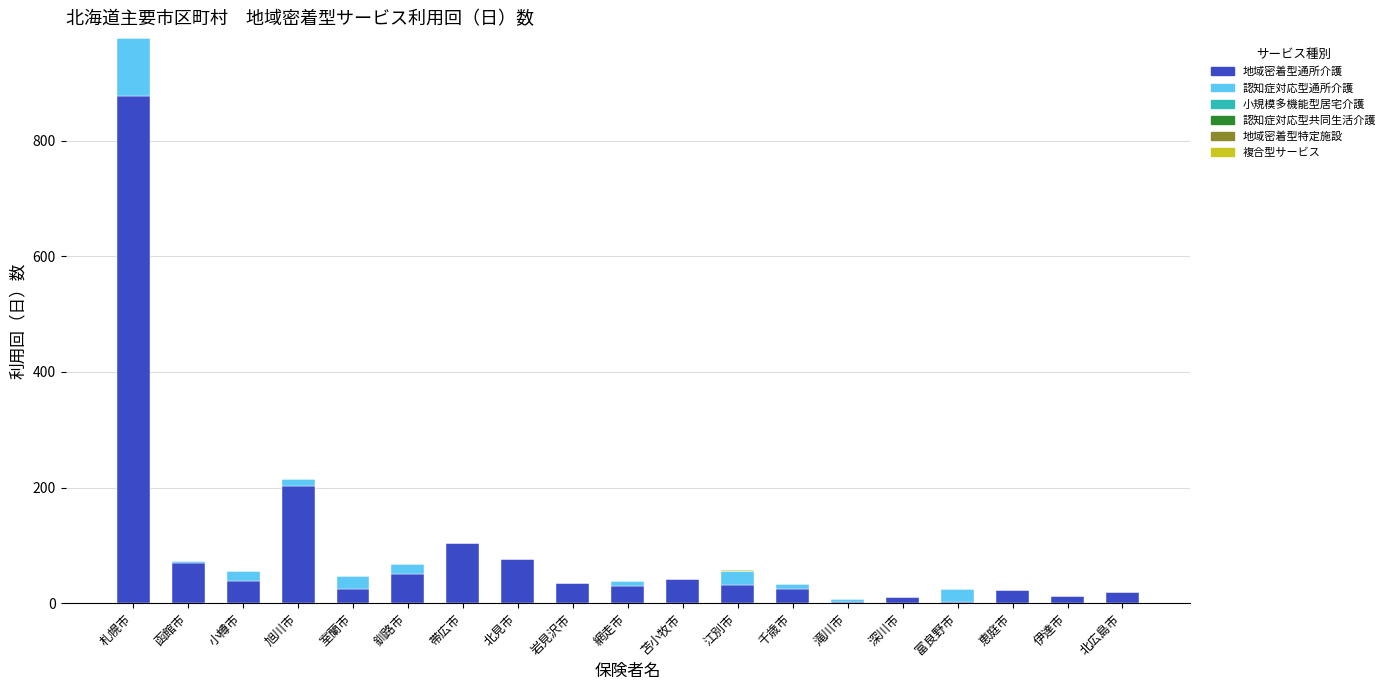

At which category is the sum across all series the highest?

札幌市